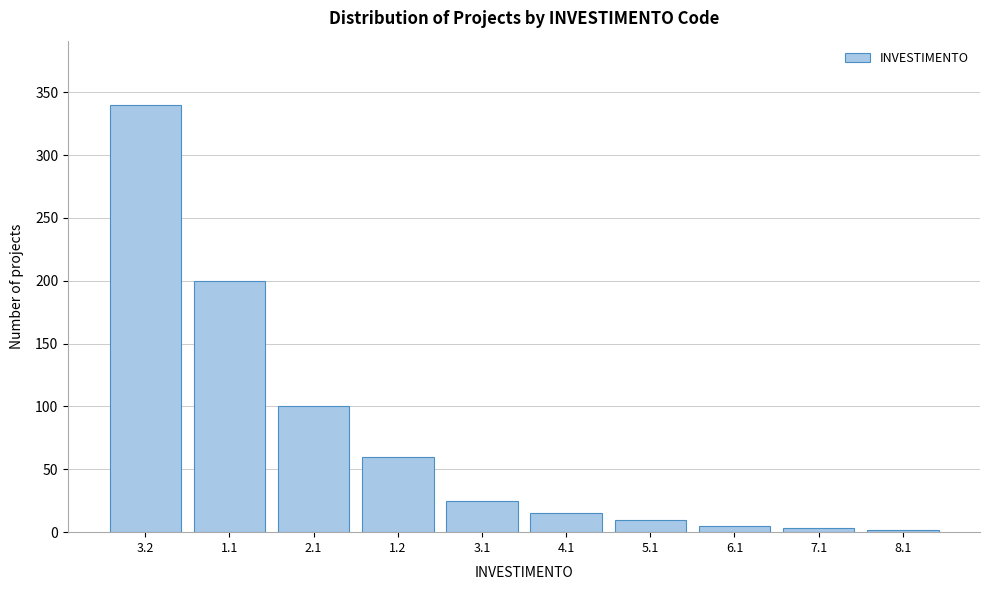

What is the greatest value displayed?

340